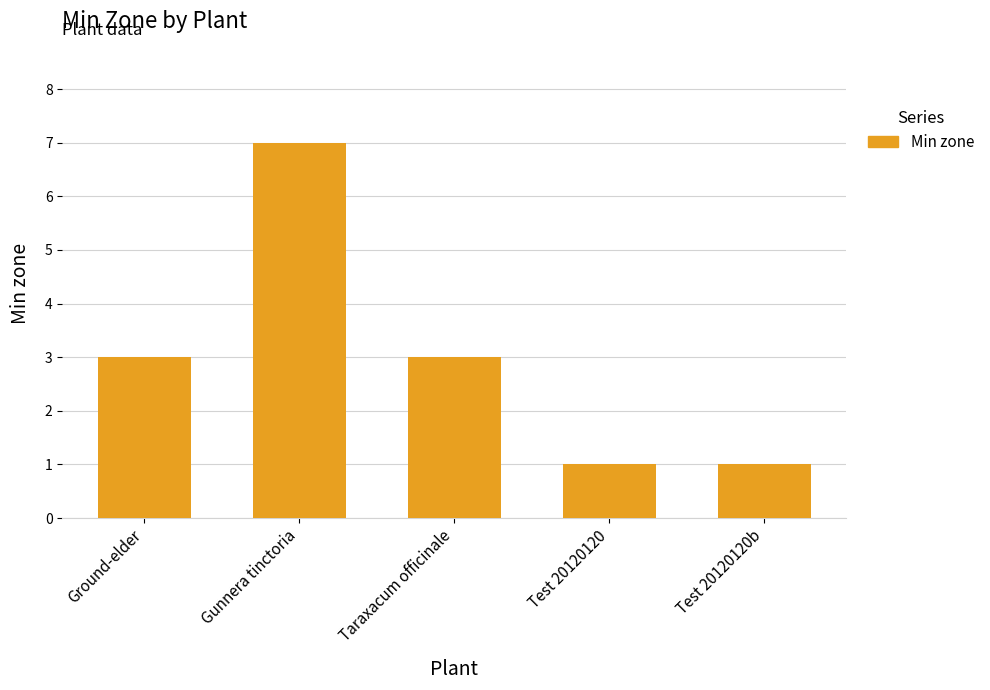

Read the value at Taraxacum officinale.

3